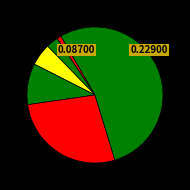

Count the number of slices in the pie.

6